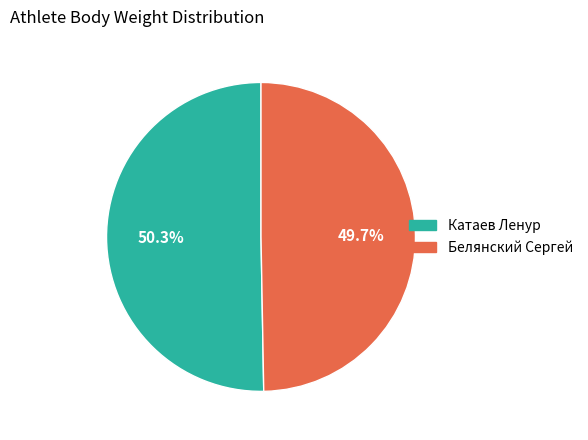

What percentage is NOT represented by Катаев Ленур?

49.7%